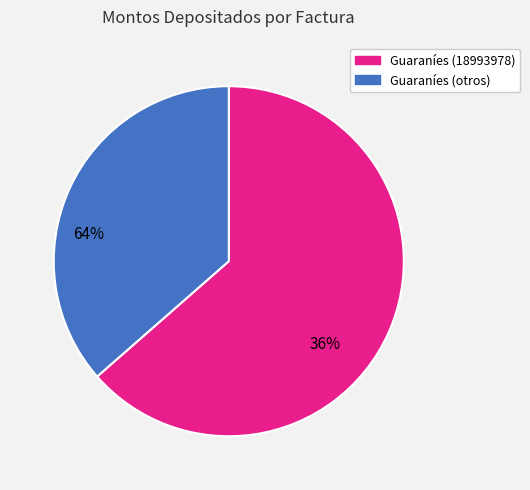

Is there any slice that represents more than half of the pie?

Yes